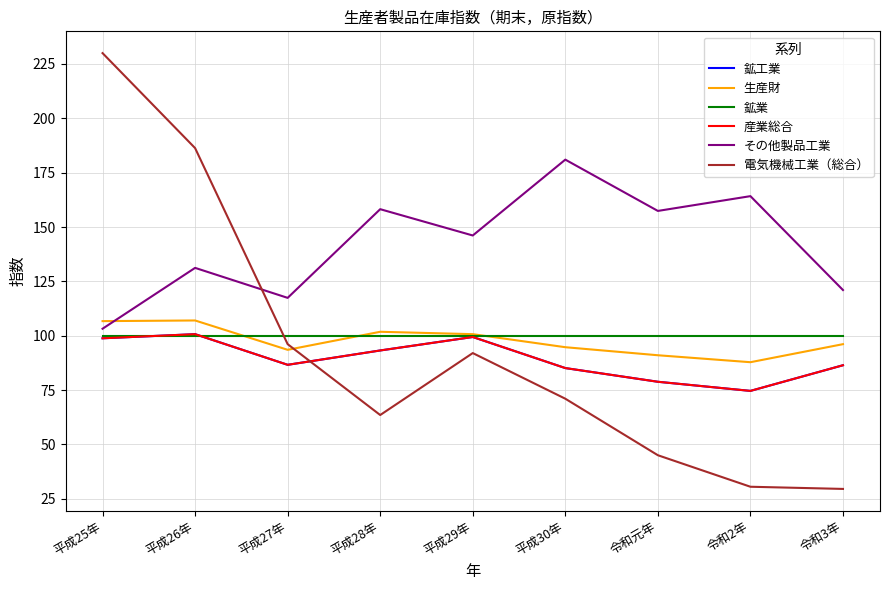

Is it true that 生産財 equals 48.6 at 令和3年?

False